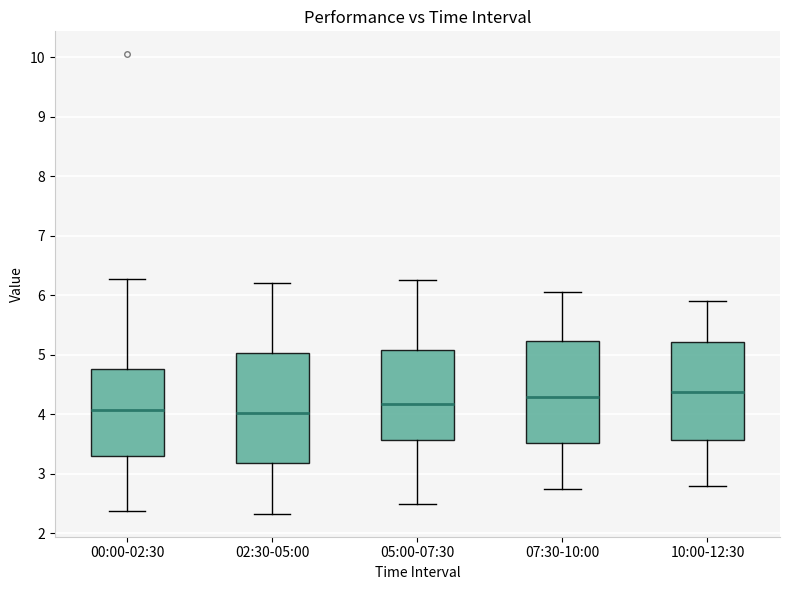

Which box is the tallest, from its lower edge to its upper edge?

02:30-05:00